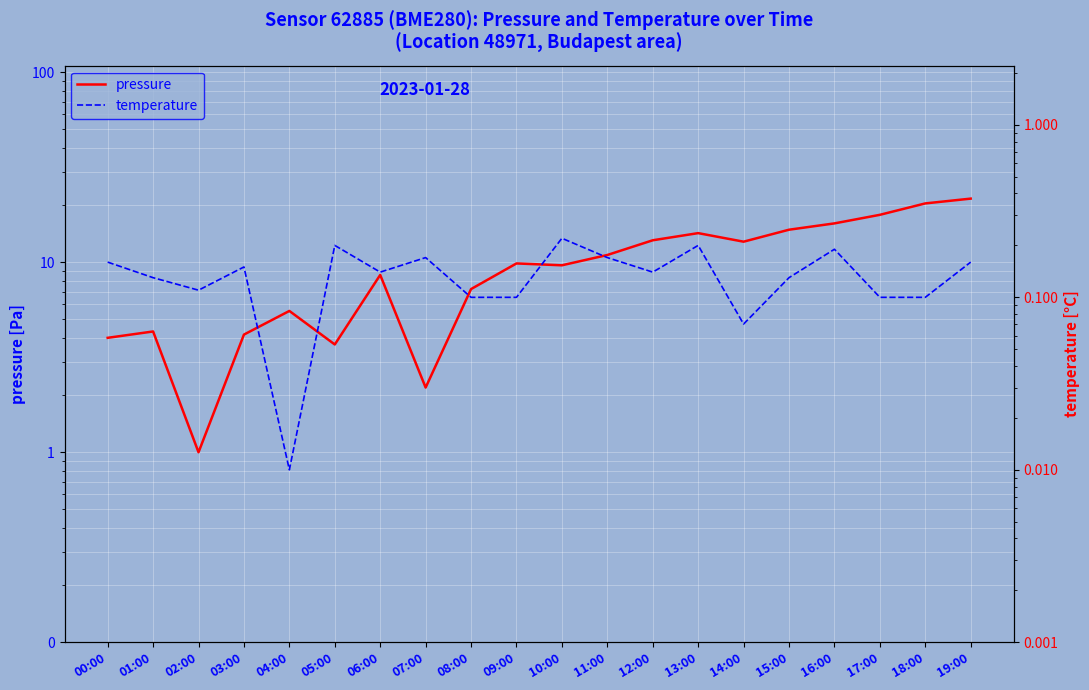

True or false: temperature has more than 0 interior local peaks.

True